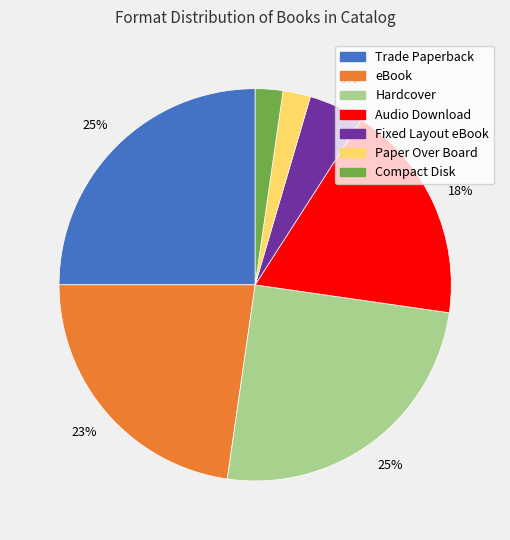

Between Hardcover and eBook, which is larger?

Hardcover